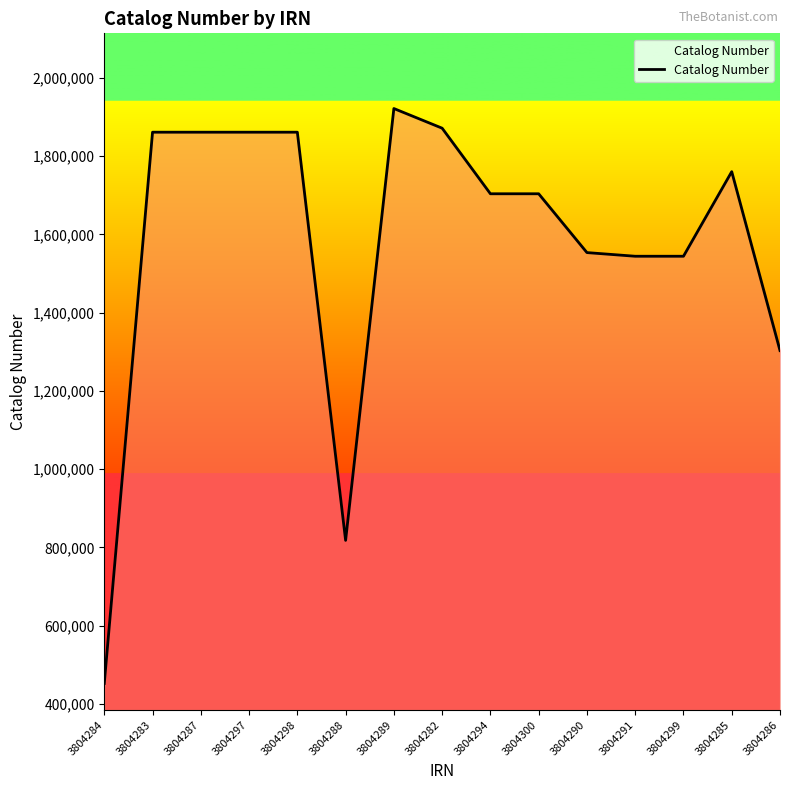

What is the ratio of the value at 3804287 to the value at 3804294?

1.1